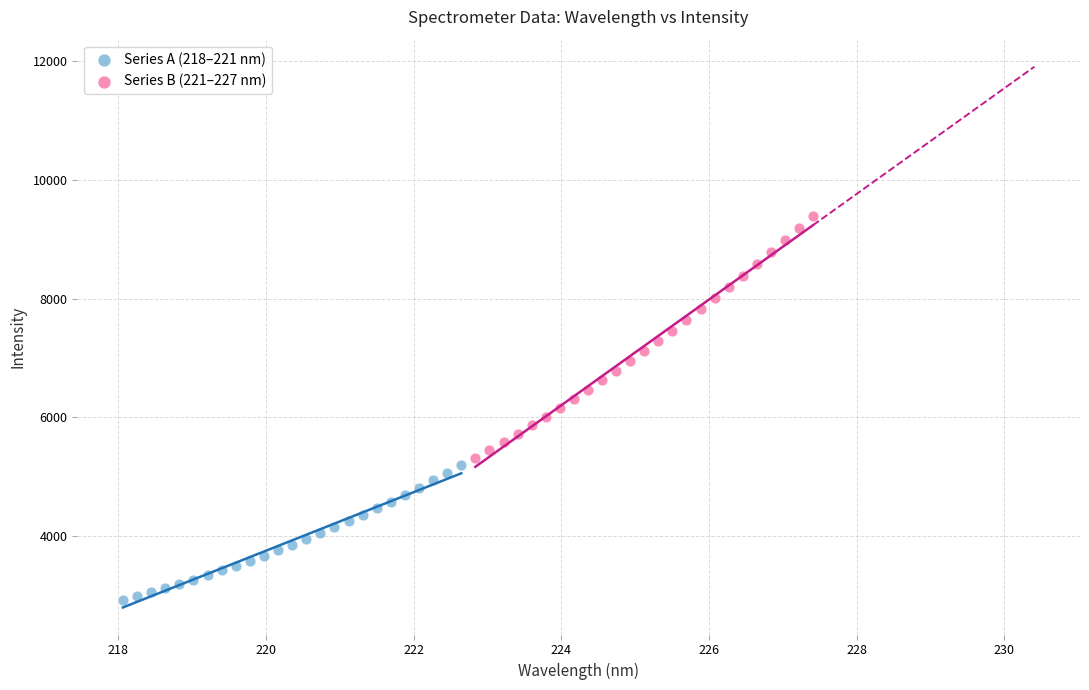

Which series reaches the minimum Y coordinate?

Series A (218–221 nm)